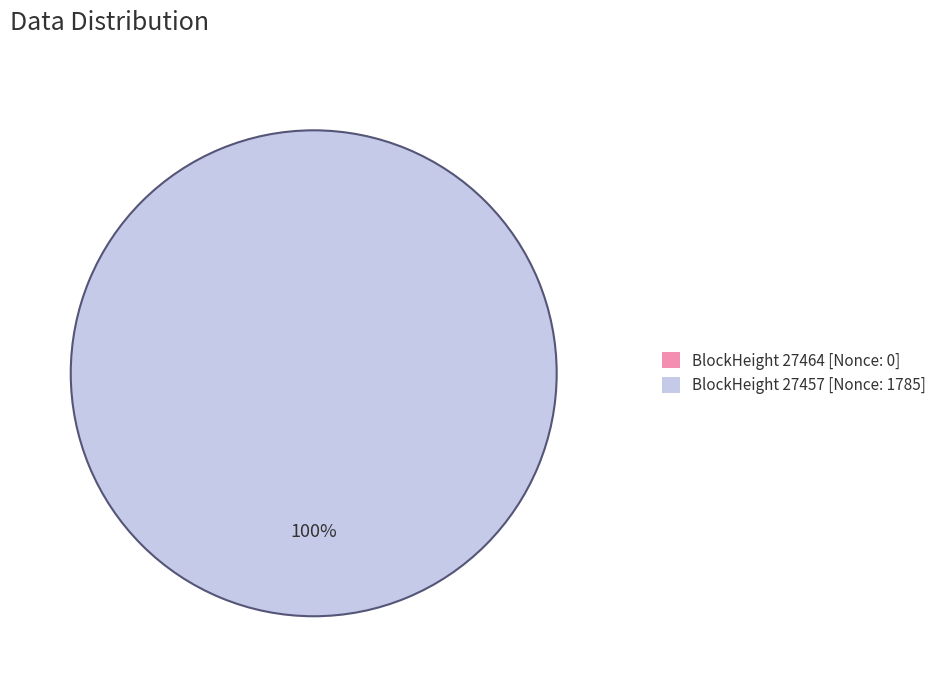

How many segments does this pie chart have?

2